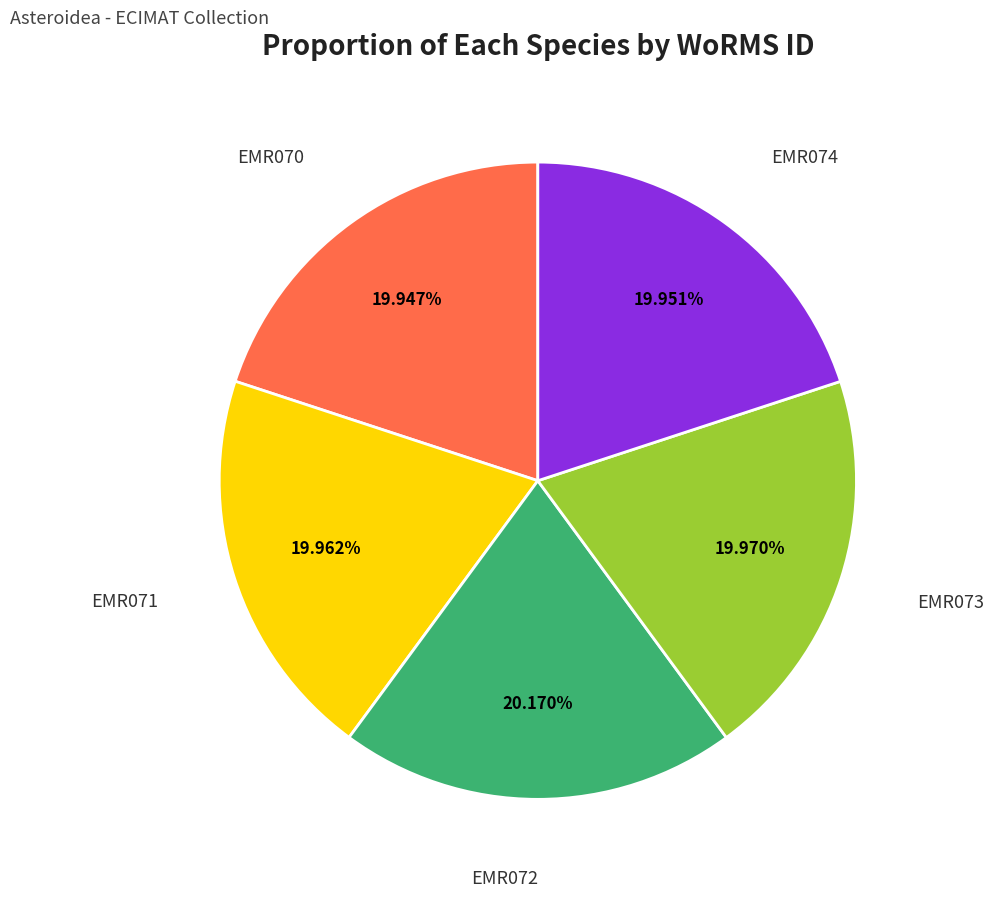

What percentage is the EMR072 slice, to the nearest percent?

20%